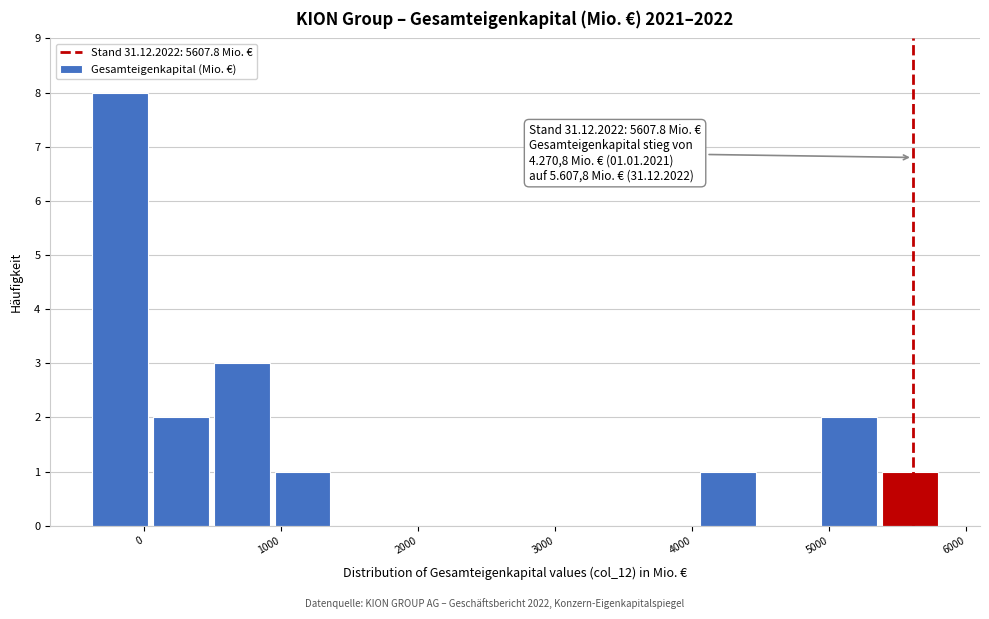

Which range on the x-axis has the tallest bar?

-400 to 0